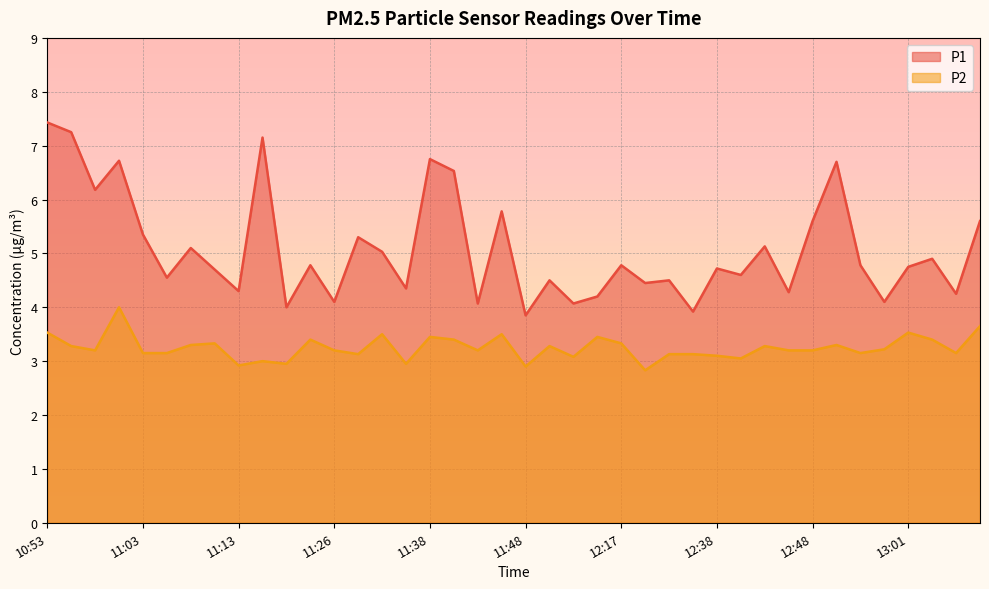

What is the label of the 12th point from the right?

12:38